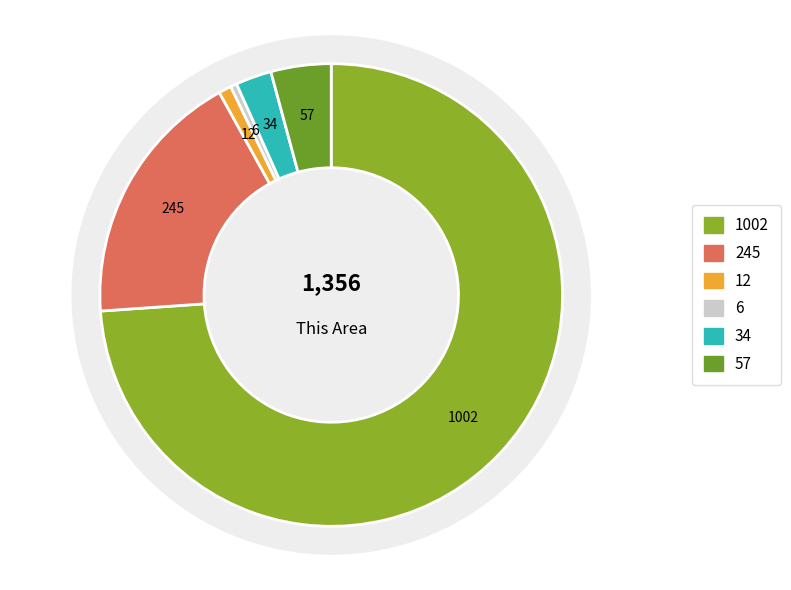

Combined, do Some Other Race alone and Two or More Races account for over 50%?

No